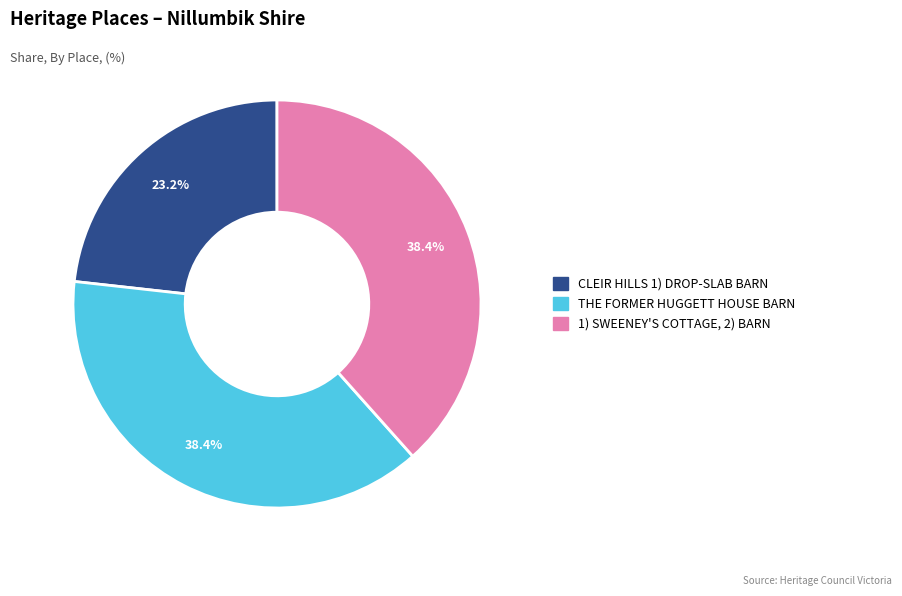

What percentage is the CLEIR HILLS 1) DROP-SLAB BARN slice, to the nearest percent?

23%